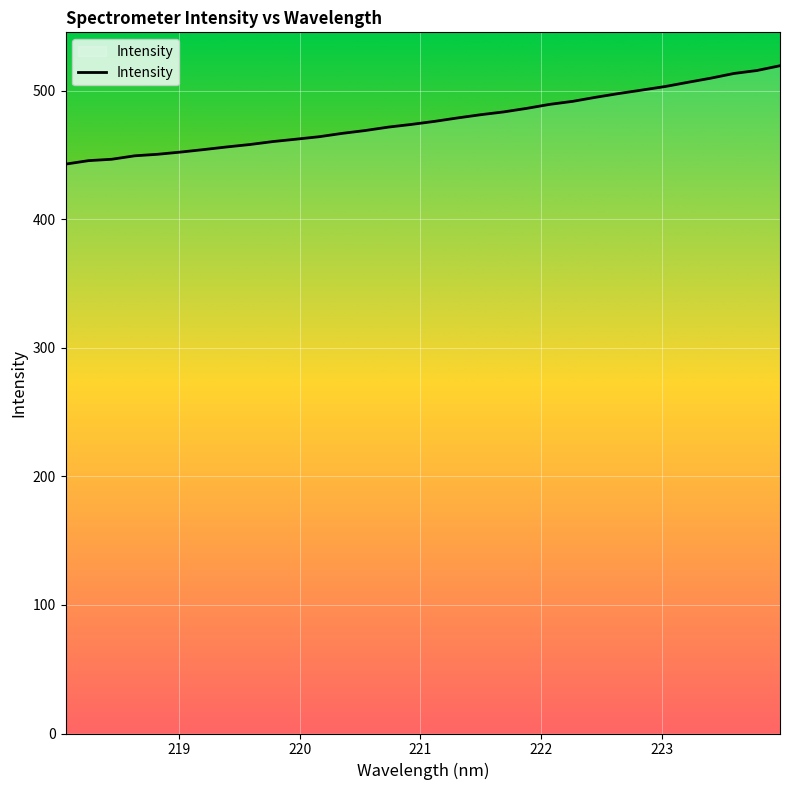

What is the smallest value displayed?

442.9